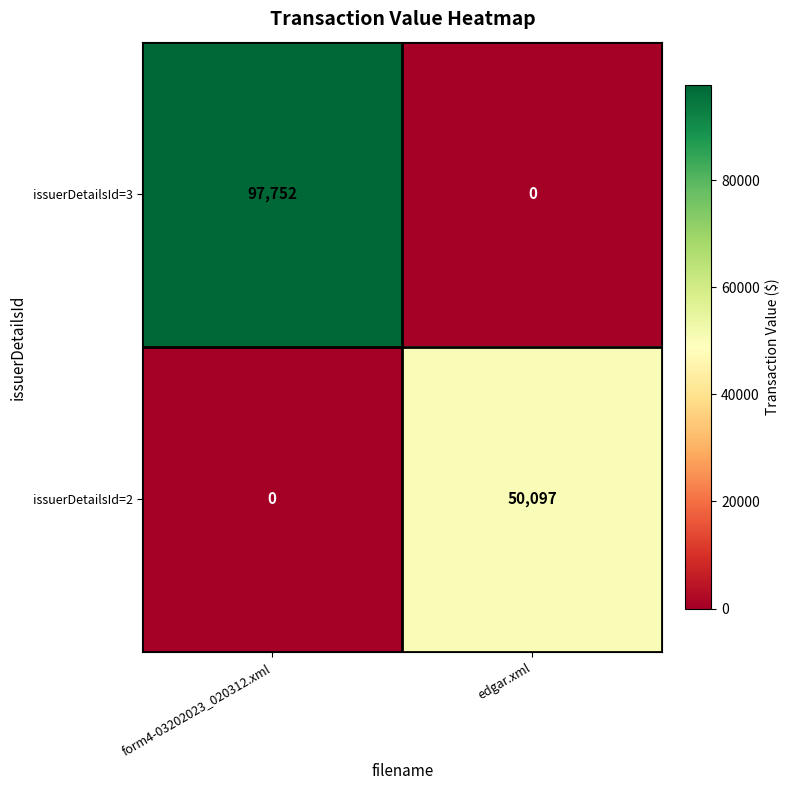

How many data points in issuerDetailsId=3 are less than 97752?

1